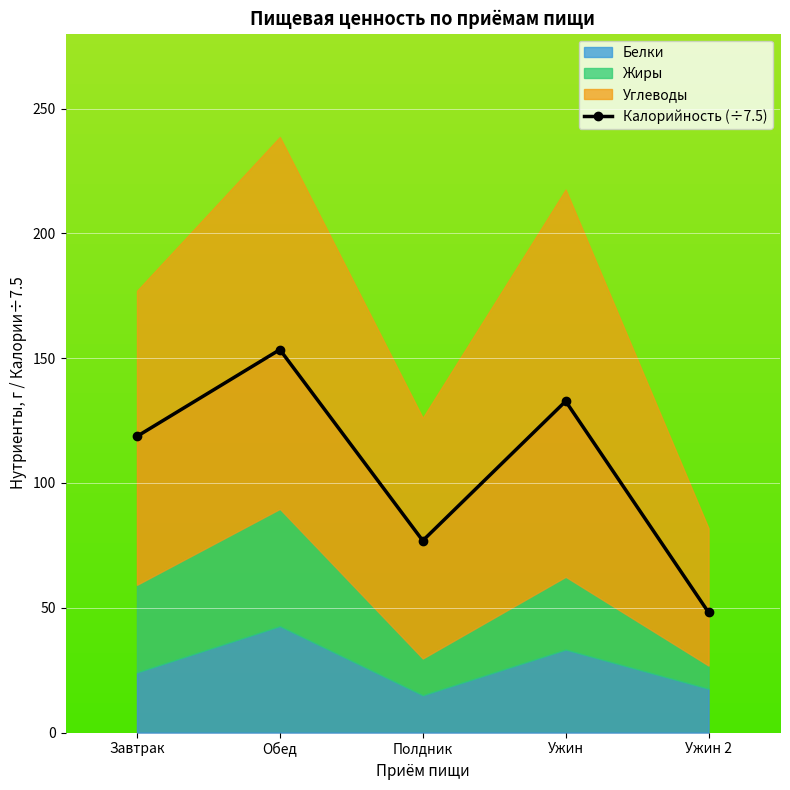

List the labels in order of value, smallest first.

Ужин 2, Полдник, Завтрак, Ужин, Обед